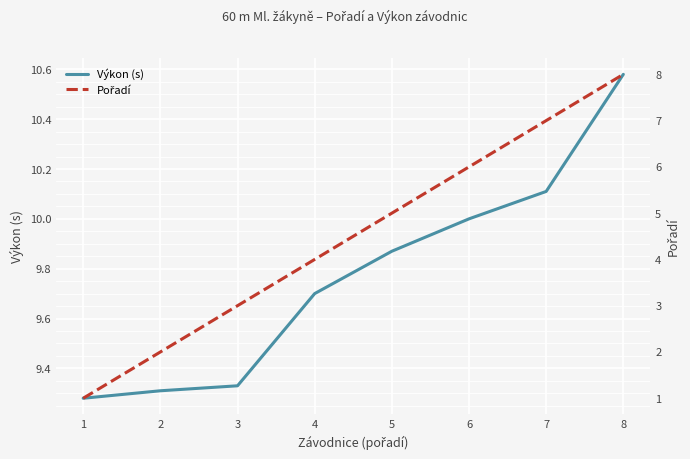

True or false: Výkon (s) and Pořadí intersect in this chart.

False